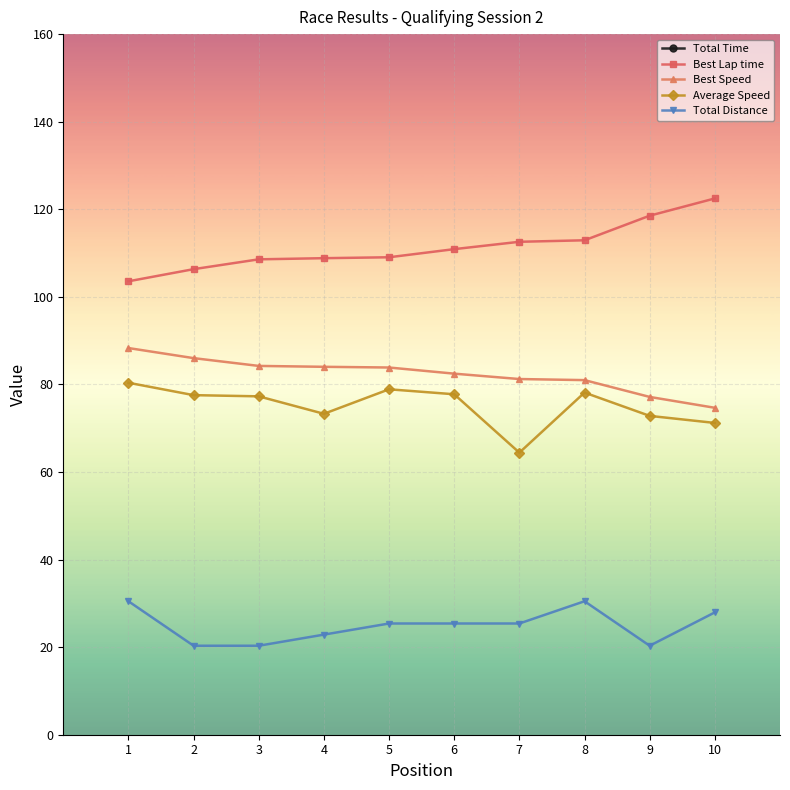

Where does the Best Speed series first go above 83?

1